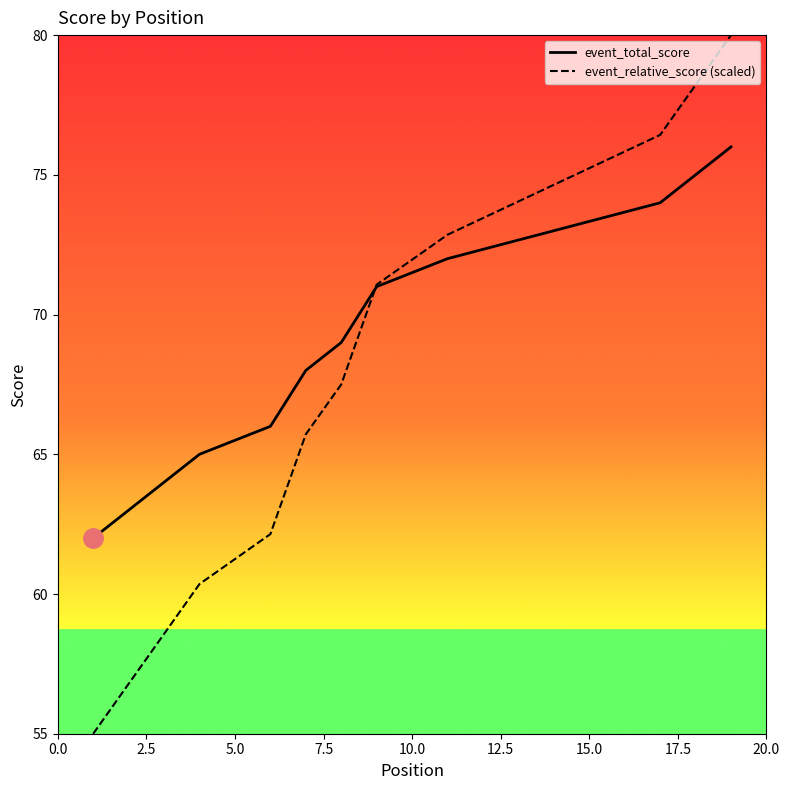

How many lines are shown in the chart?

2